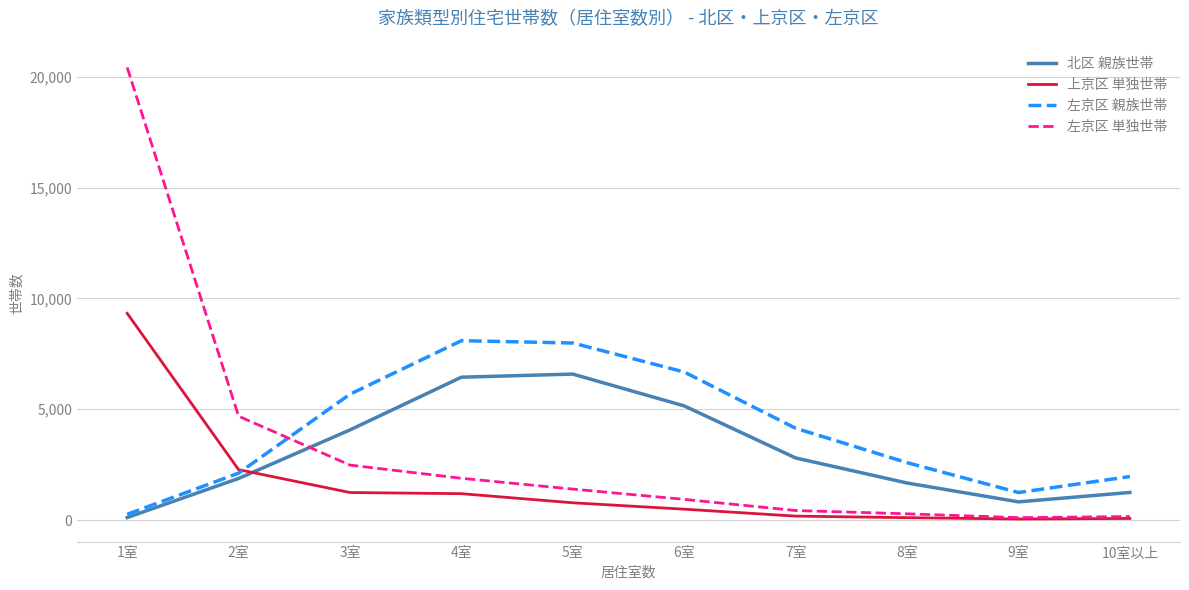

What is the sum of all 左京区 親族世帯 values?

40782